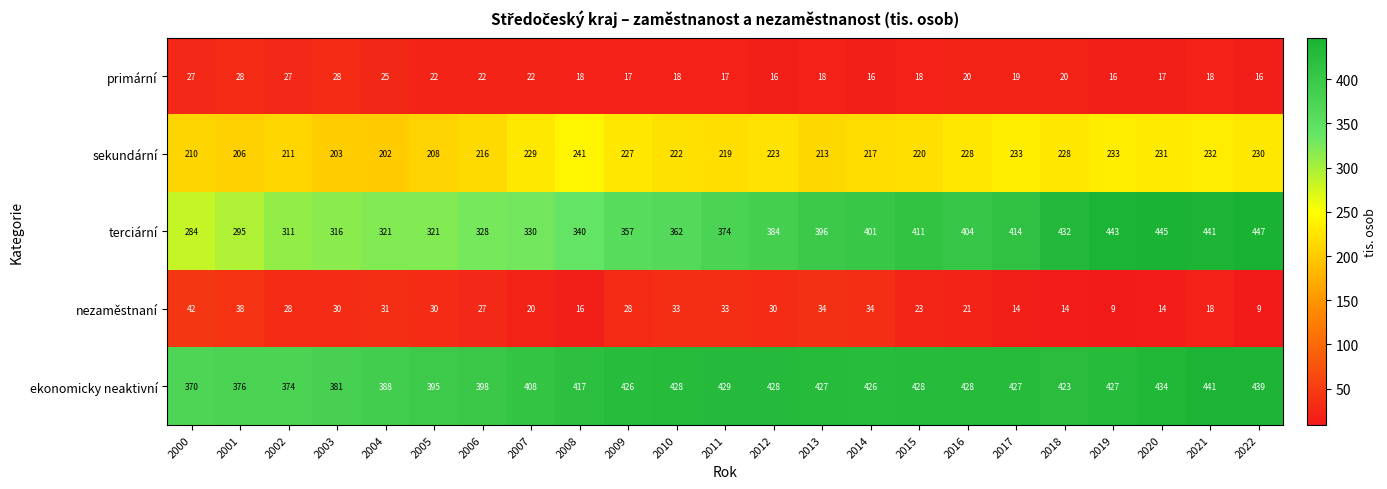

What is the maximum value for ekonomicky neaktivní?

441